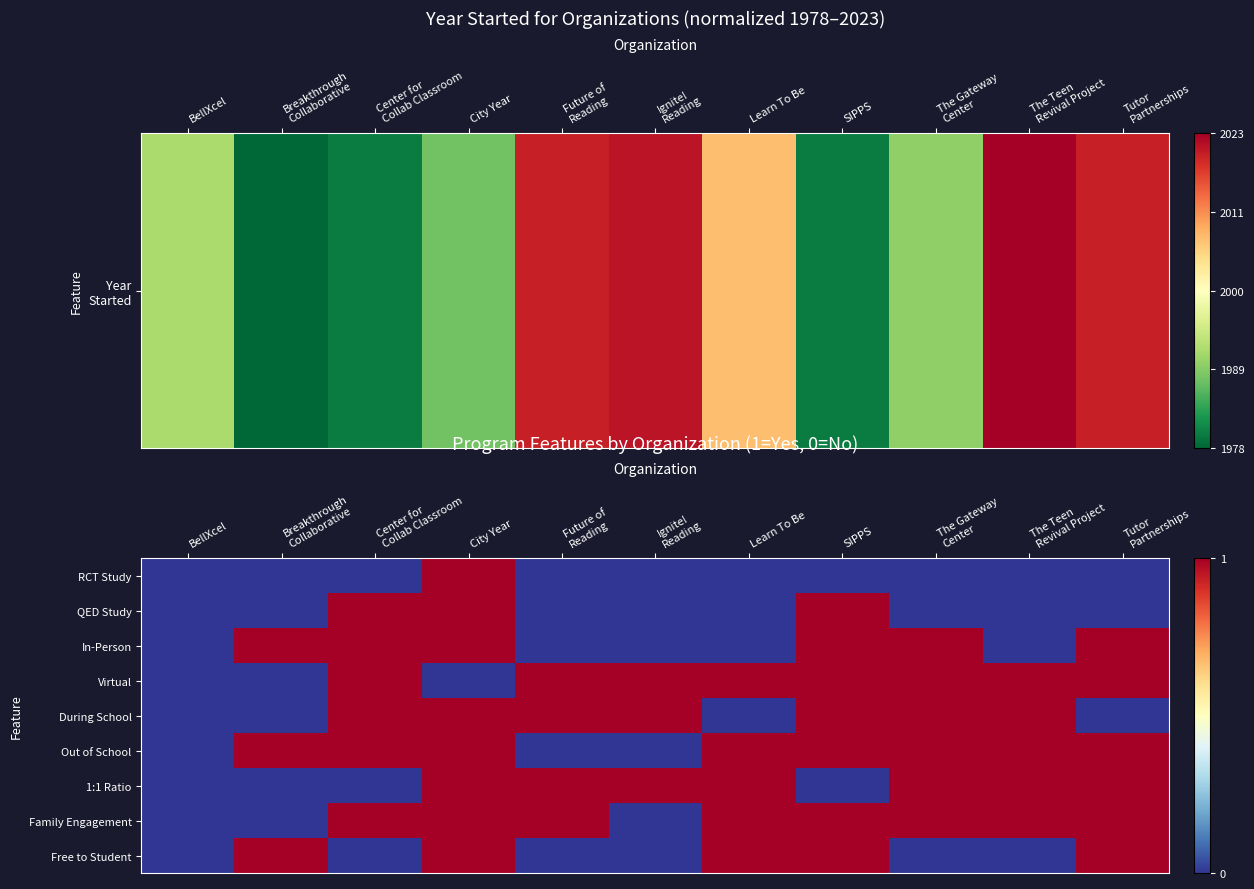

At which category is the sum across all series the highest?

City Year